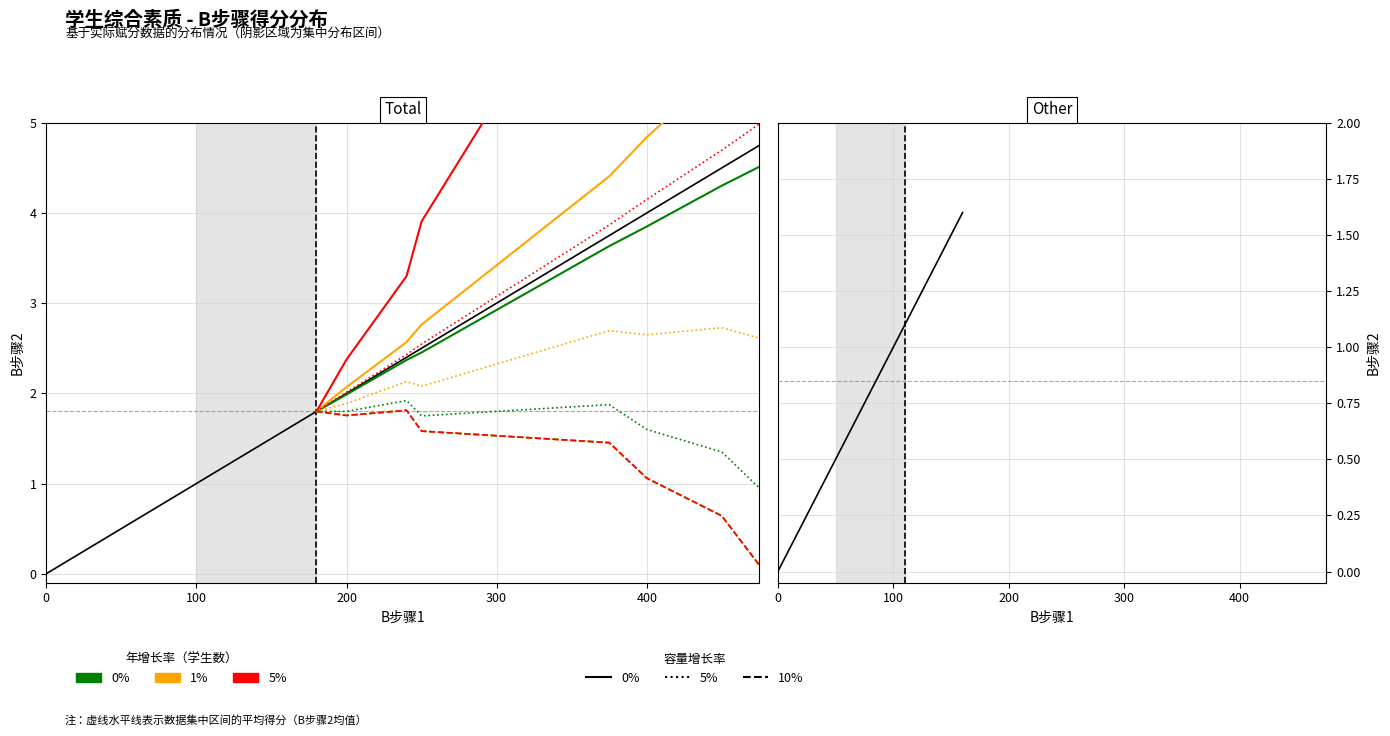

The value at 180 is 0.5. True or false?

False